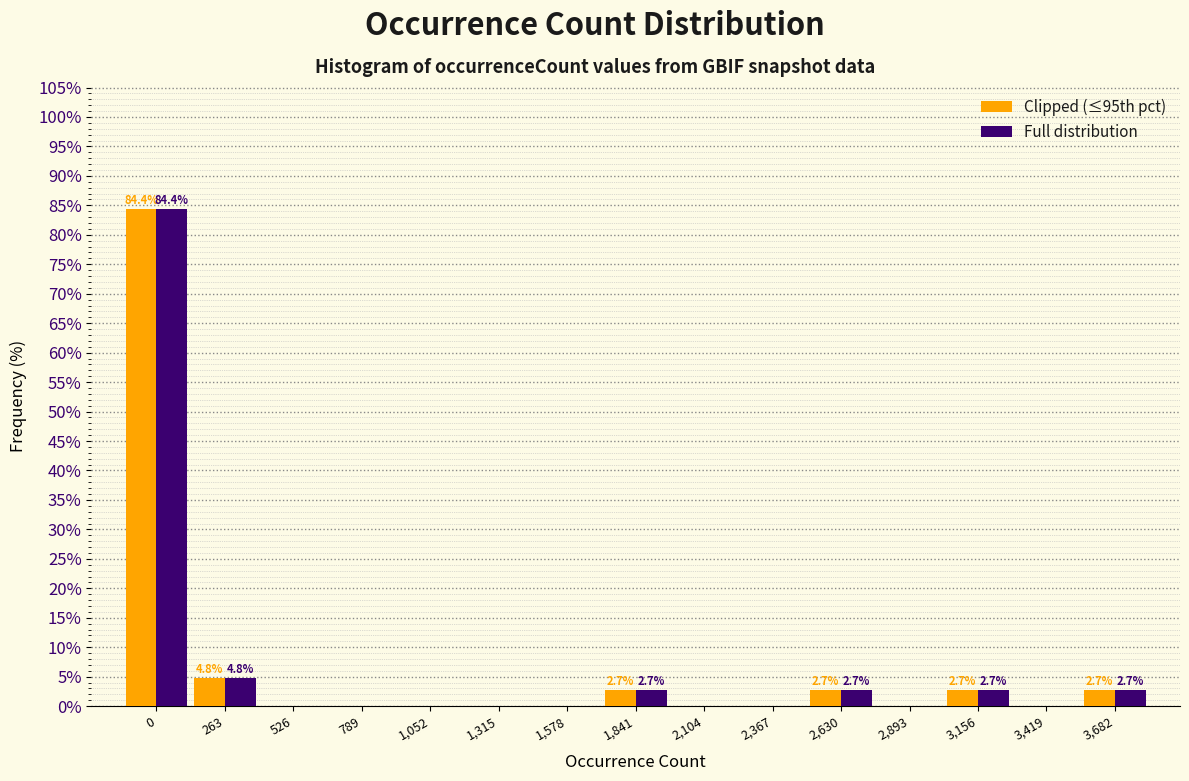

Reading left to right, extract all data points from this chart.

Clipped (≤95th pct): 0=84.4	263=4.8	526=0.0	789=0.0	1,052=0.0	1,315=0.0	1,578=0.0	1,841=2.7	2,104=0.0	2,367=0.0	2,630=2.7	2,893=0.0	3,156=2.7	3,419=0.0	3,682=2.7
Full distribution: 0=84.4	263=4.8	526=0.0	789=0.0	1,052=0.0	1,315=0.0	1,578=0.0	1,841=2.7	2,104=0.0	2,367=0.0	2,630=2.7	2,893=0.0	3,156=2.7	3,419=0.0	3,682=2.7